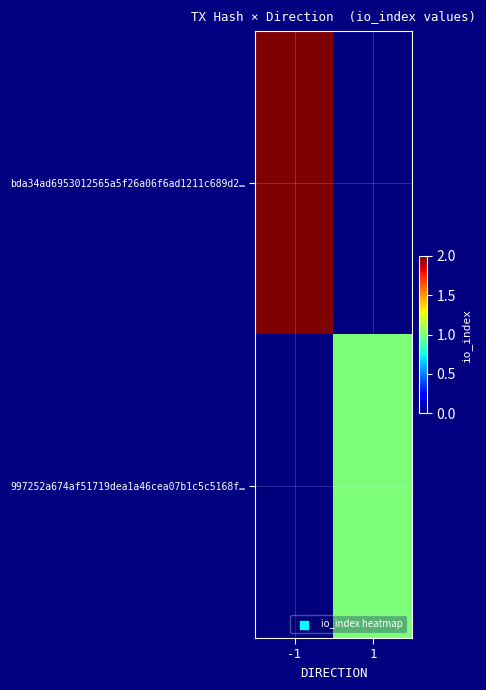

Reading left to right, transcribe all the data shown in this chart.

bda34ad6953012565a5f26a06f6ad1211c689d2…: -1=2	1=0
997252a674af51719dea1a46cea07b1c5c5168f…: -1=0	1=1